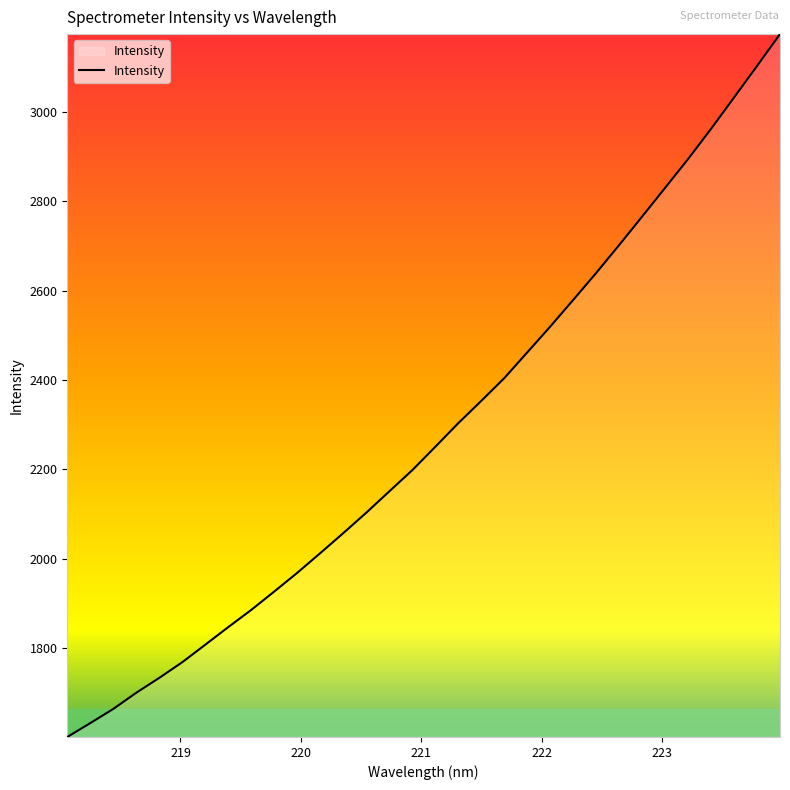

Does the chart display data point markers on the line(s)?

No